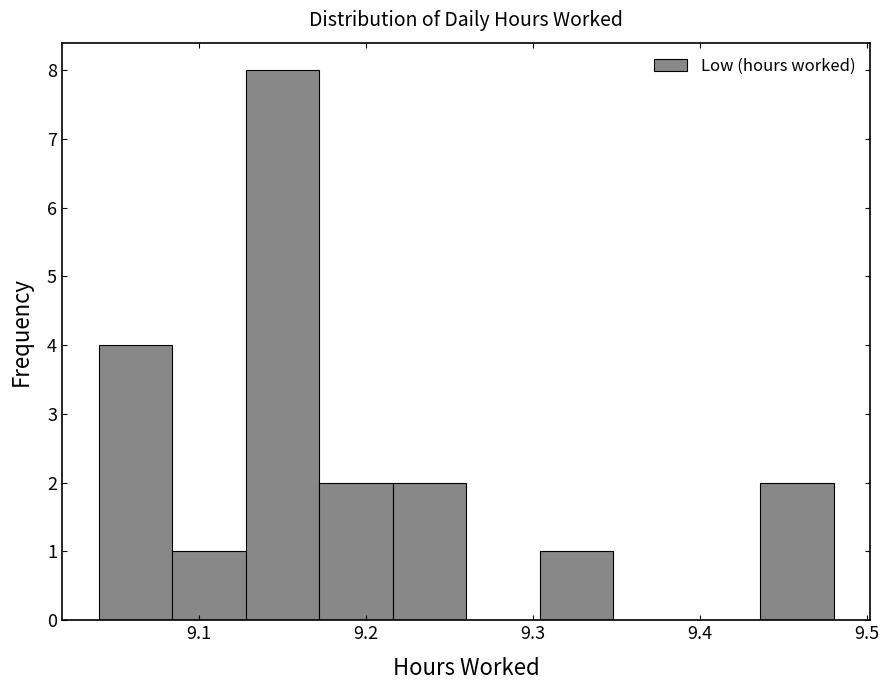

What is the height of the bar covering 9.084 to 9.128 on the x-axis? Neither the bar edges nor the heights are printed on the chart, so give them approximately, as read against the axes.

1